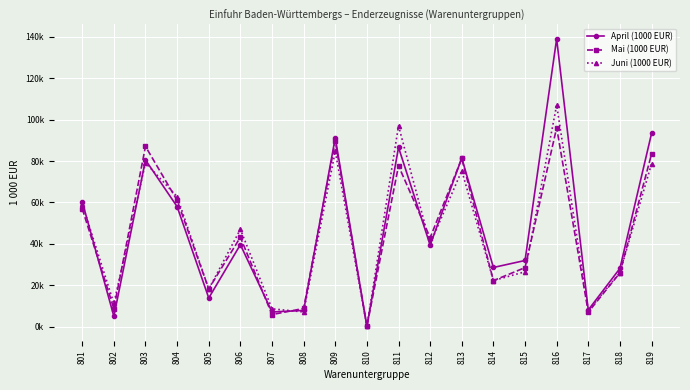

At which category does Juni (1000 EUR) reach its first local peak?

803